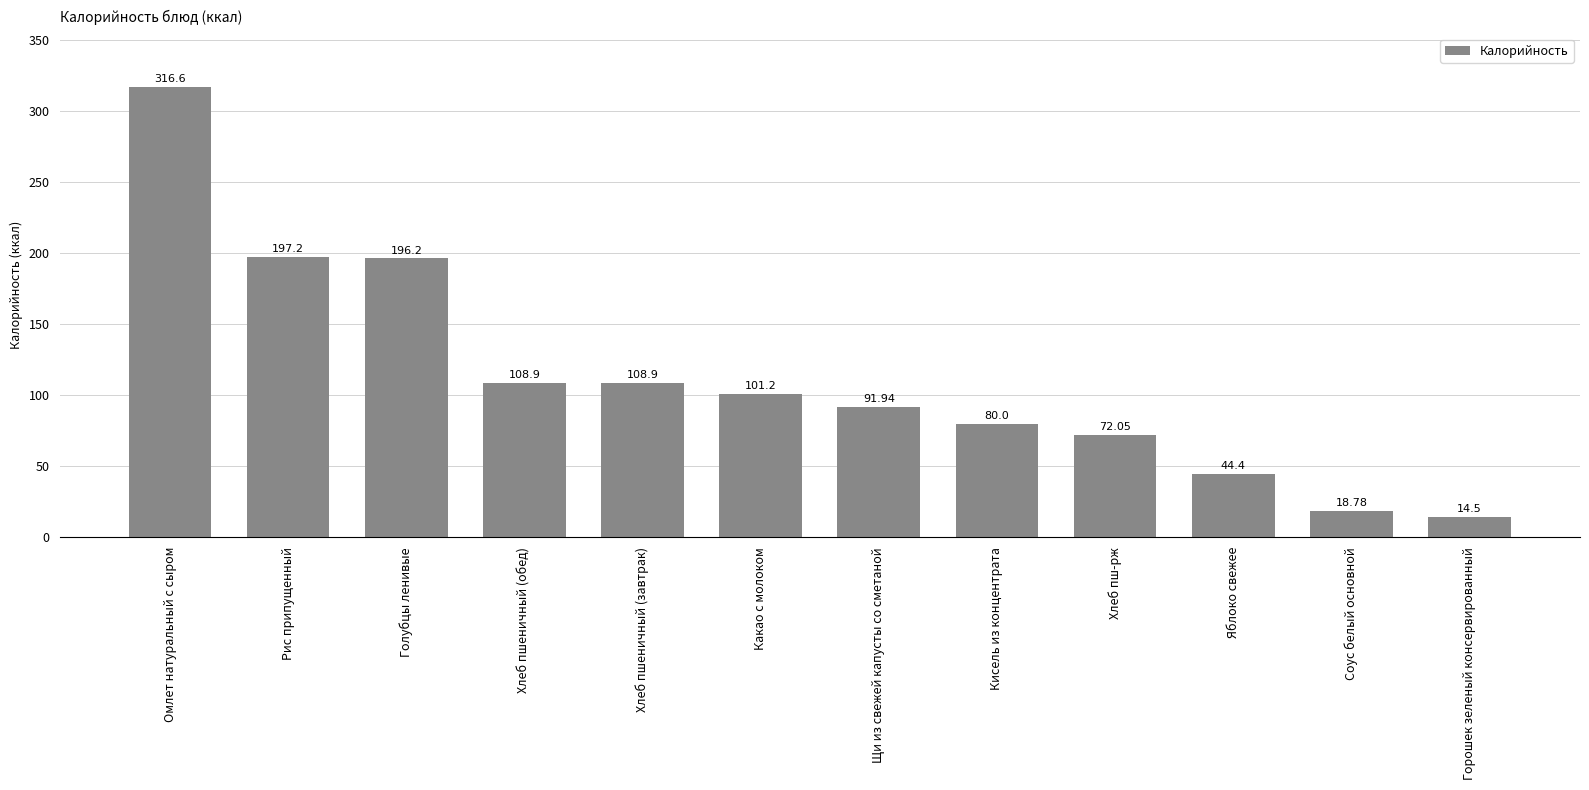

At which label does the data first exceed 101?

Омлет натуральный с сыром